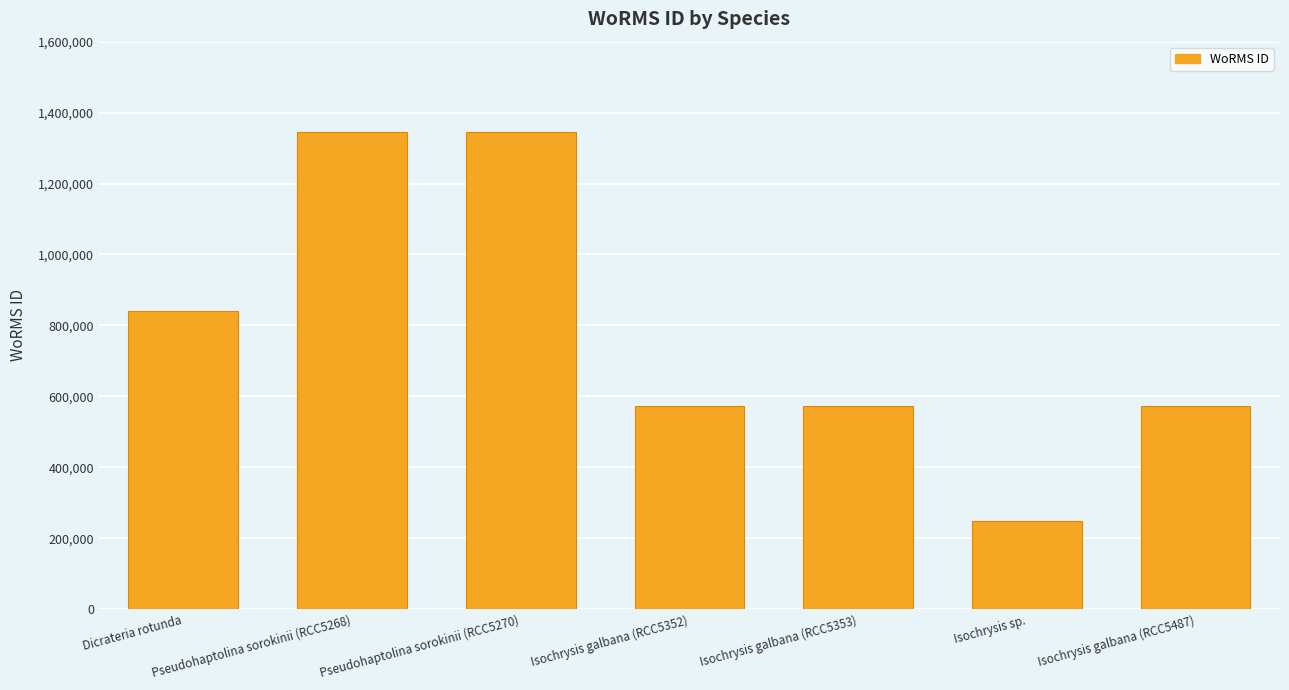

What value does the data have at Pseudohaptolina sorokinii (RCC5270), to the nearest 50?

1345050